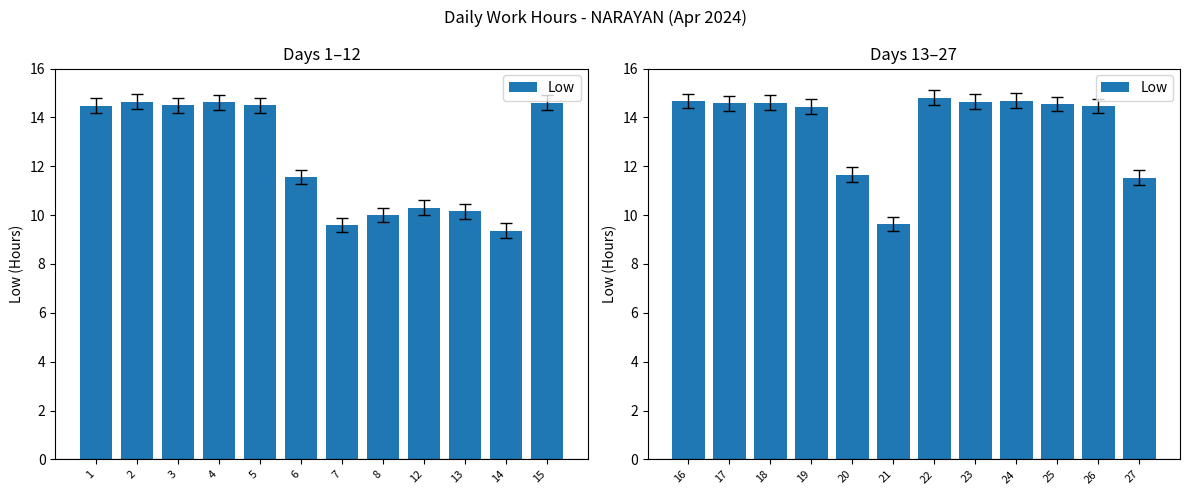

Is it true that the value at 16 is 14.7?

True